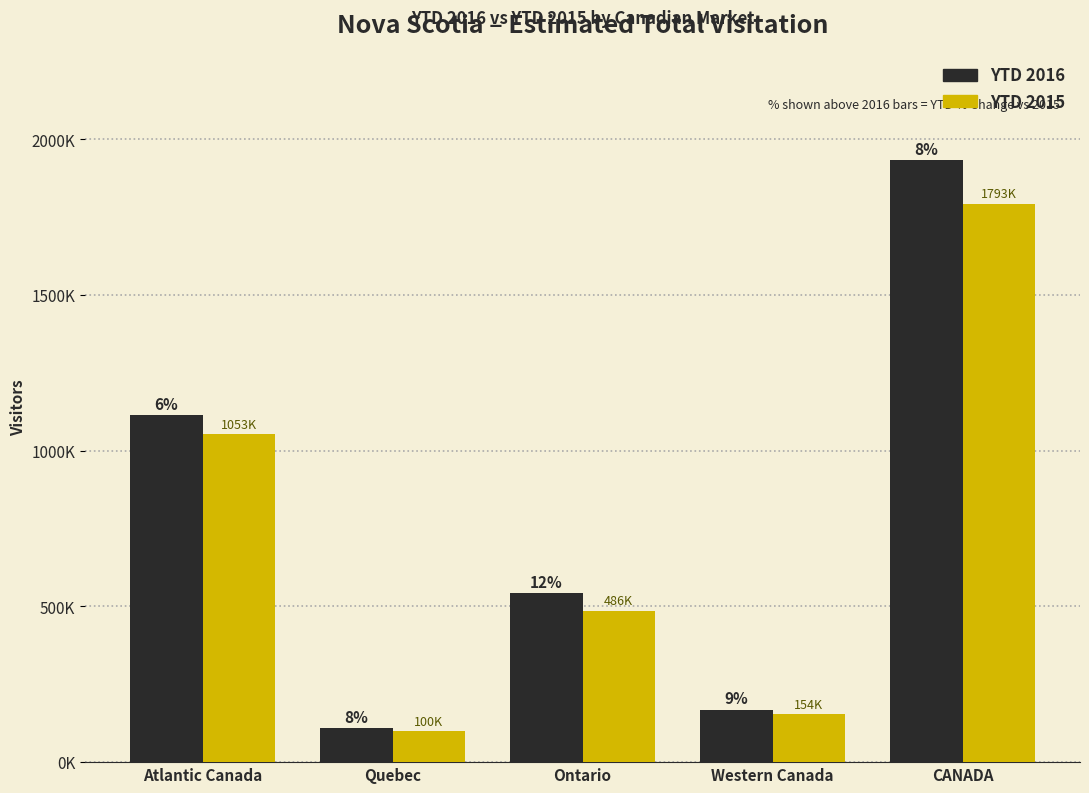

Where is YTD 2016 nearest to the value 1021000?

Atlantic Canada